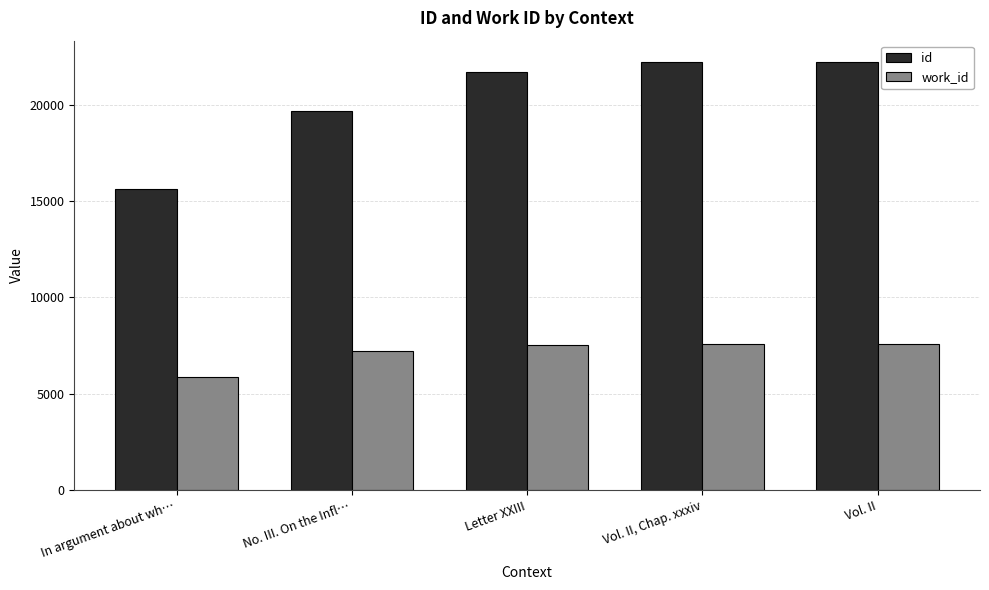

What is the difference between the maximum and minimum values in the id series?

6593